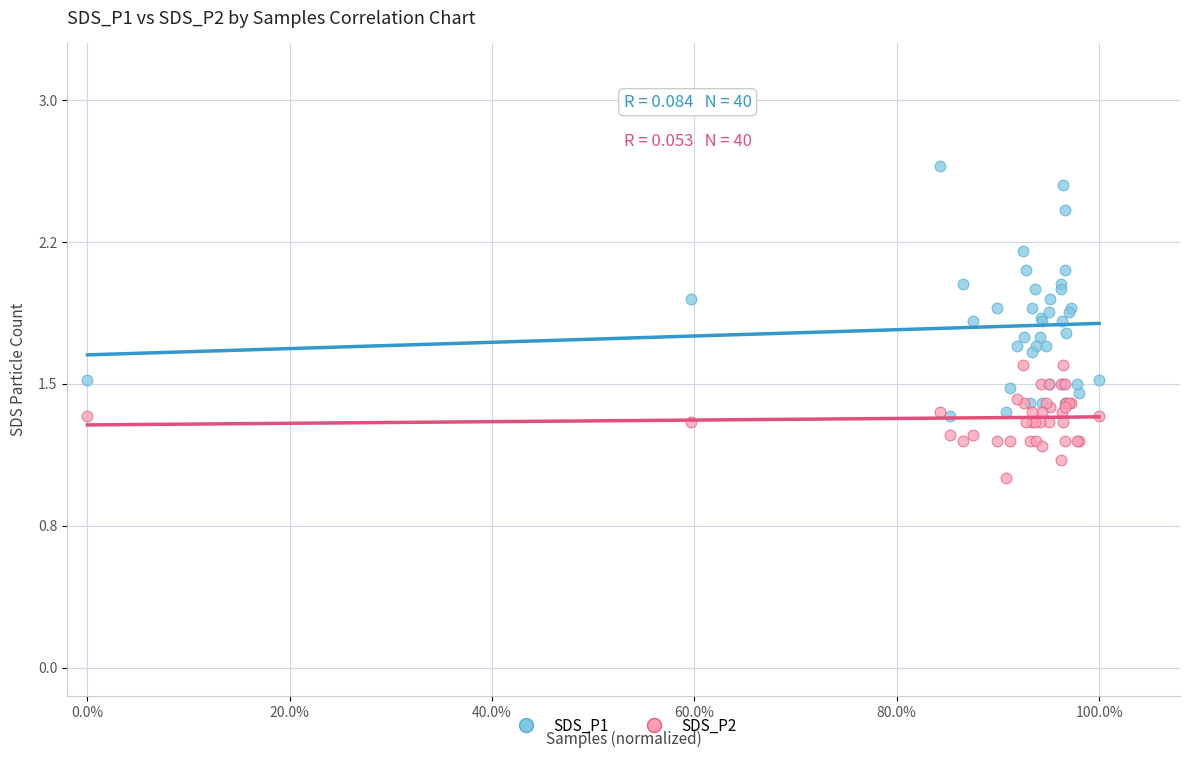

What are all the series names shown in the legend?

SDS_P1, SDS_P2